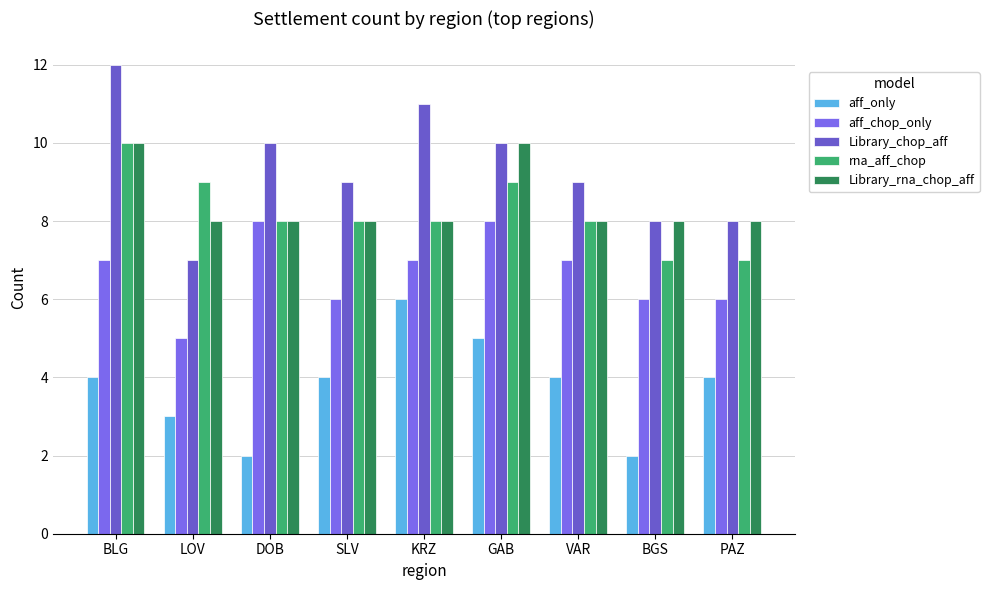

What is the difference between the highest and lowest values at GAB?

5